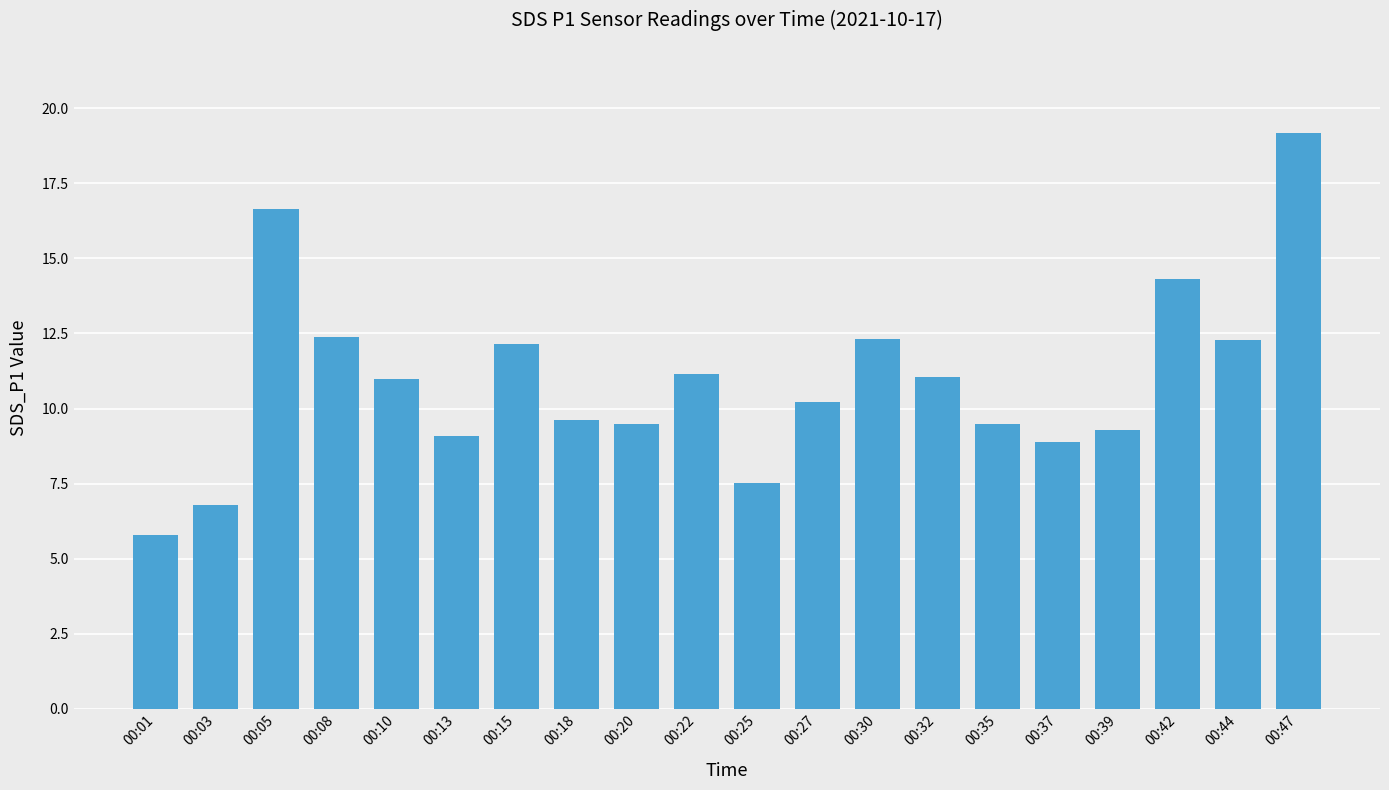

What is the change in value from 00:03 to 00:27?

+3.4